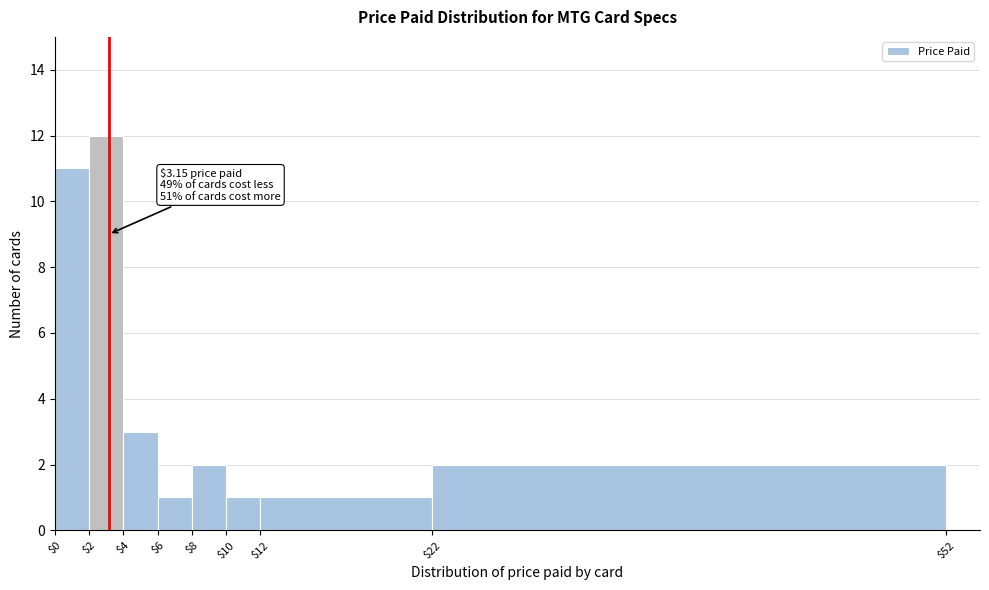

Over which range of the x-axis is the bar tallest?

$2 to $4